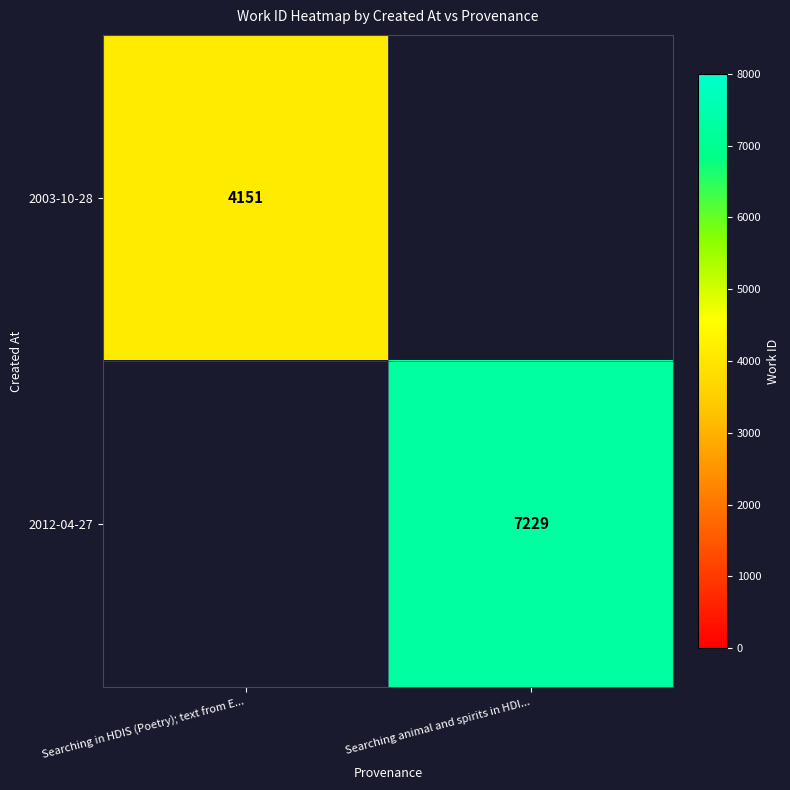

What is the smallest value displayed?

4151.0